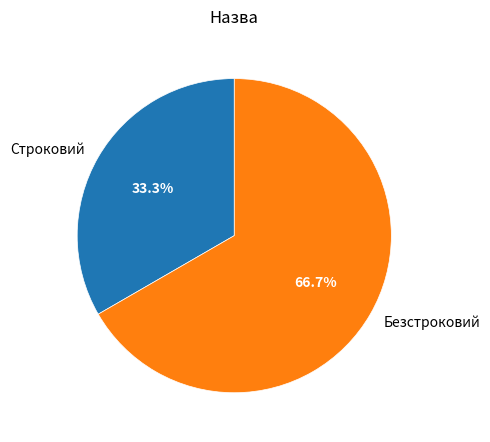

To the nearest percent, what is the difference between the Строковий and Безстроковий slice percentages?

33%